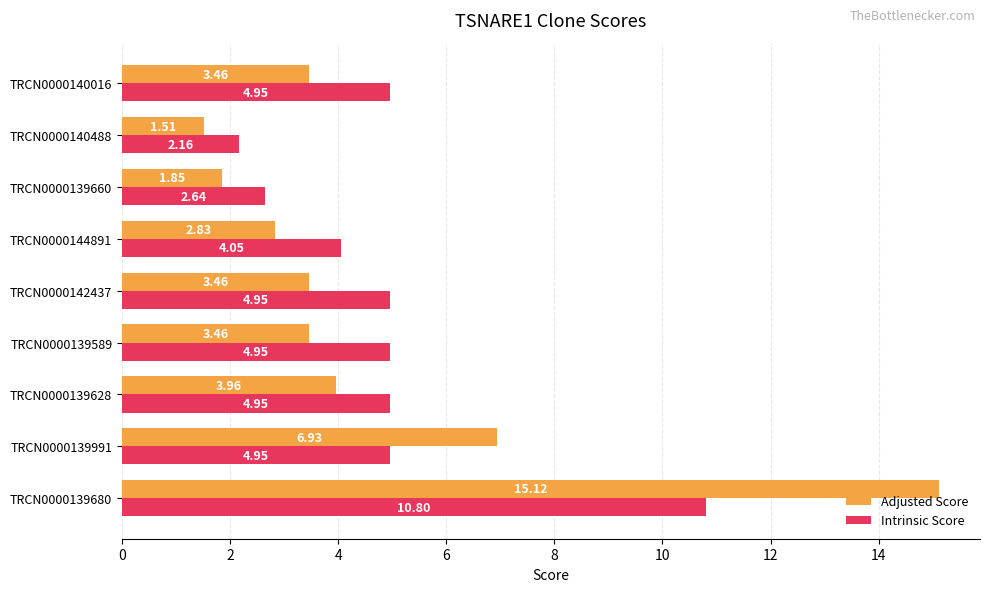

Rank the series by their maximum value, from highest to lowest.

Adjusted Score, Intrinsic Score